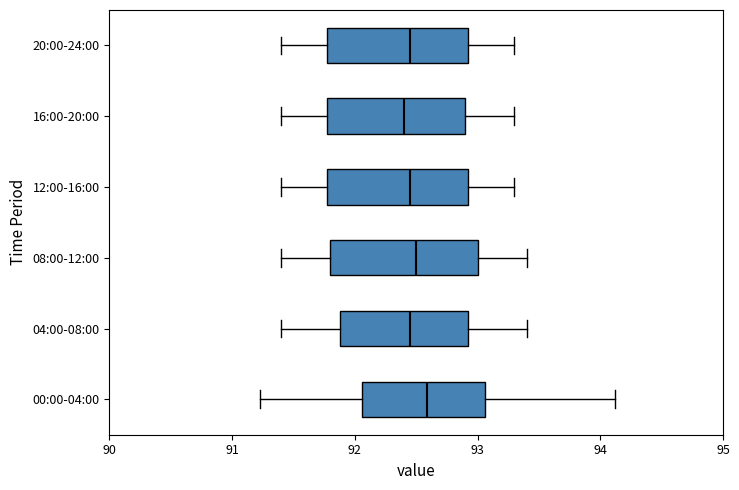

Reading bottom to top, transcribe this box plot: for each box, give where its median line is, the range the box spans, and where its two whiskers end, as read against the x-axis. The values are not printed on the chart, so give them approximately, as read against the axis.

00:00-04:00: median 92.6, box 92.1 to 93.1, whiskers 91.2 to 94.1
04:00-08:00: median 92.5, box 91.9 to 92.9, whiskers 91.4 to 93.4
08:00-12:00: median 92.5, box 91.8 to 93.0, whiskers 91.4 to 93.4
12:00-16:00: median 92.5, box 91.8 to 92.9, whiskers 91.4 to 93.3
16:00-20:00: median 92.4, box 91.8 to 92.9, whiskers 91.4 to 93.3
20:00-24:00: median 92.5, box 91.8 to 92.9, whiskers 91.4 to 93.3